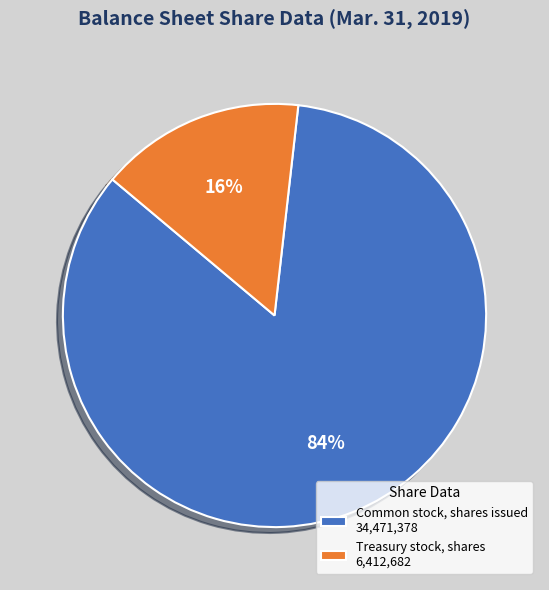

Rank the categories by value from highest to lowest.

Common stock, shares issued, Treasury stock, shares